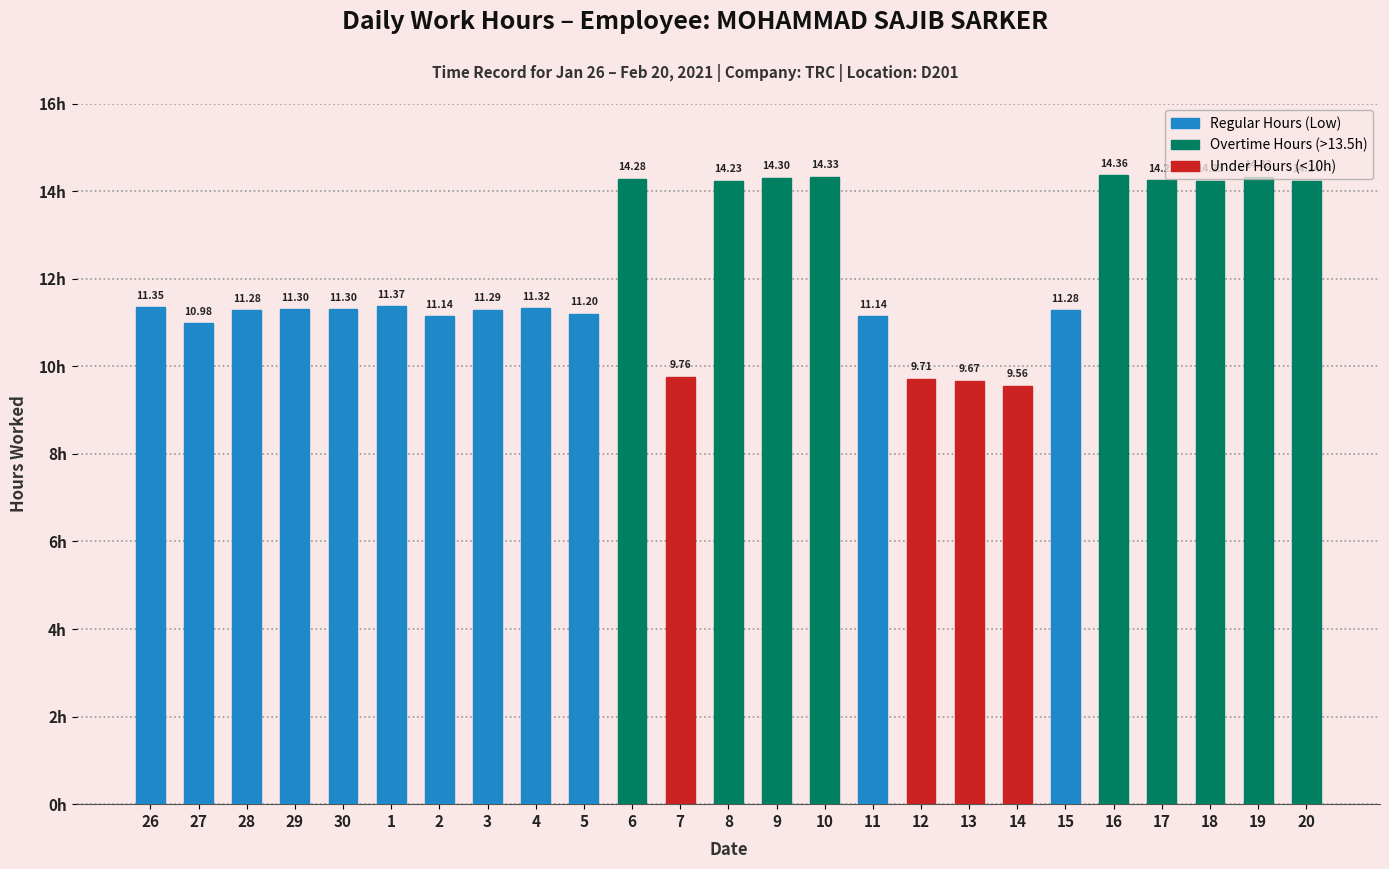

What is the difference between the values at 14 and 19?

4.8